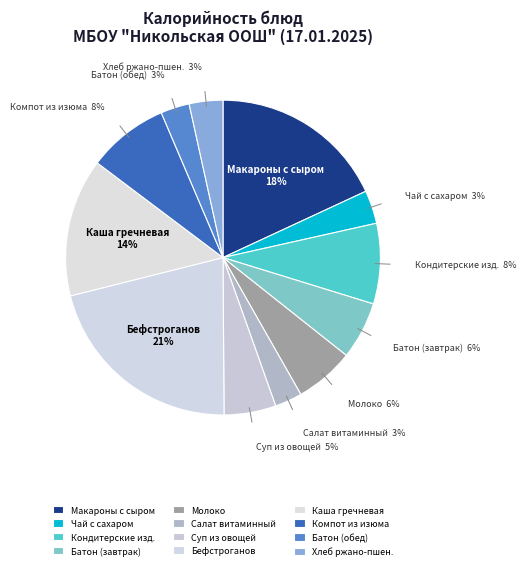

True or false: Бефстроганов accounts for 21% of the total.

True